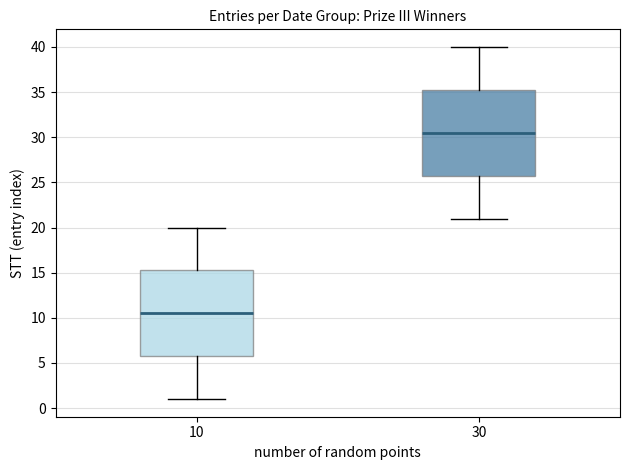

Where does the lower whisker of the box at x = 30 end on the y-axis? The values are not printed on the chart, so give them approximately, as read against the axis.

21.0